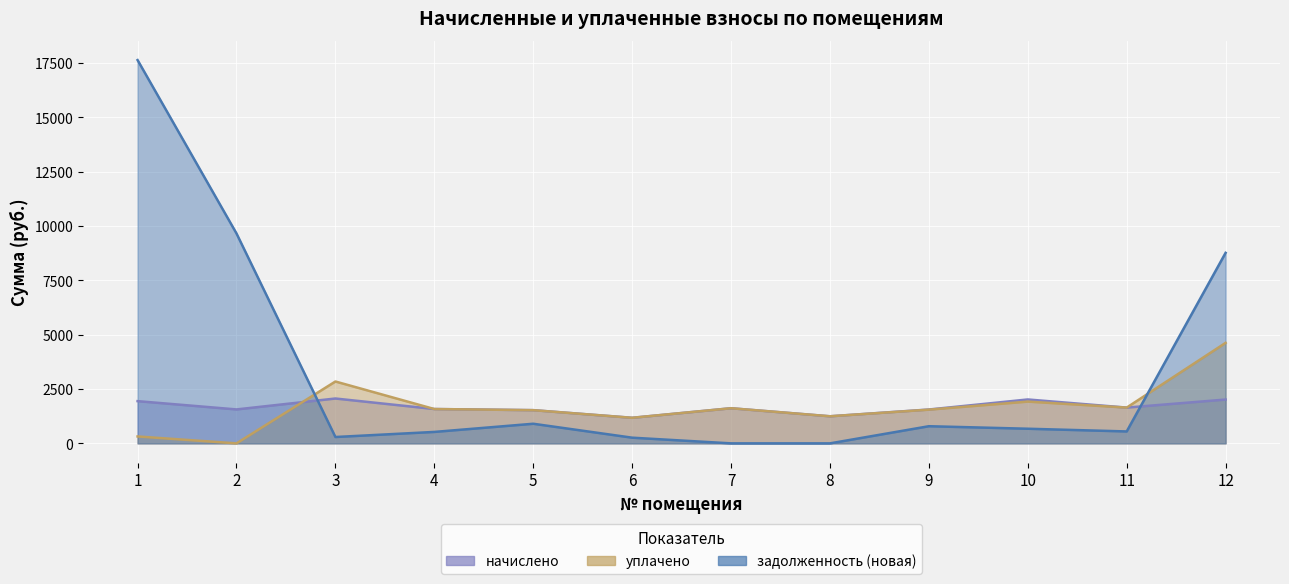

True or false: уплачено has more than 0 interior local peaks.

True